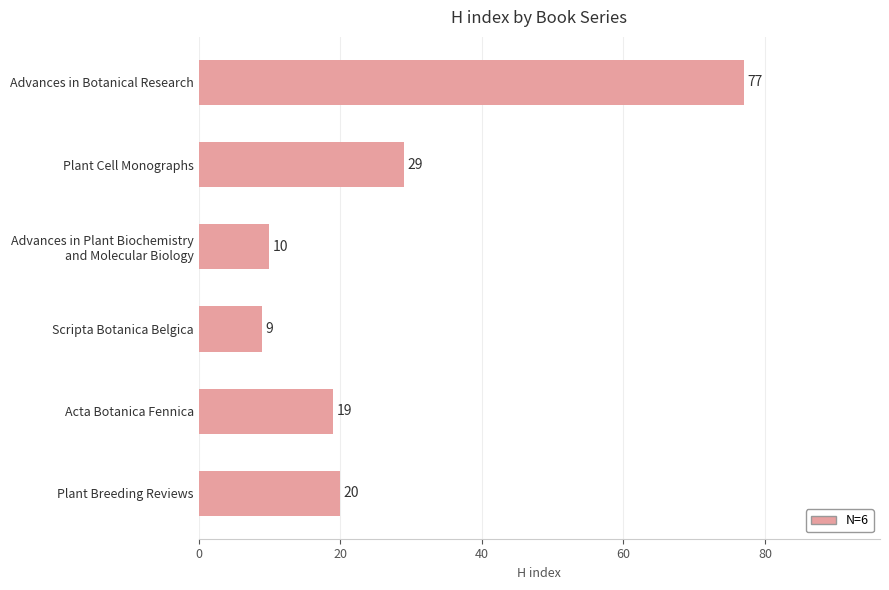

Between Plant Cell Monographs and Acta Botanica Fennica, which is larger?

Plant Cell Monographs